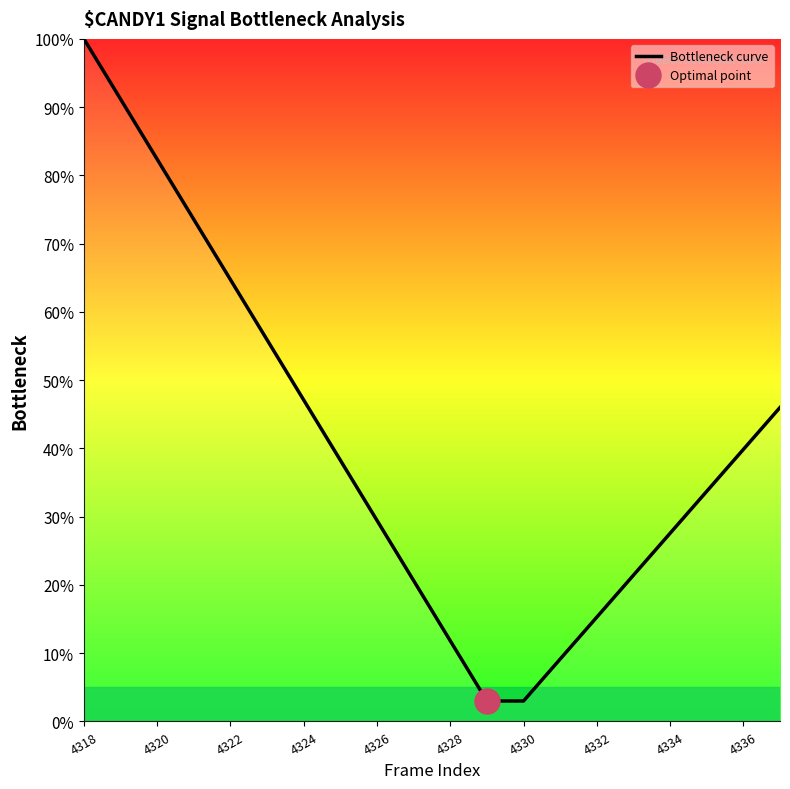

The Bottleneck curve series shows 29.5 at 4326. True or false?

True